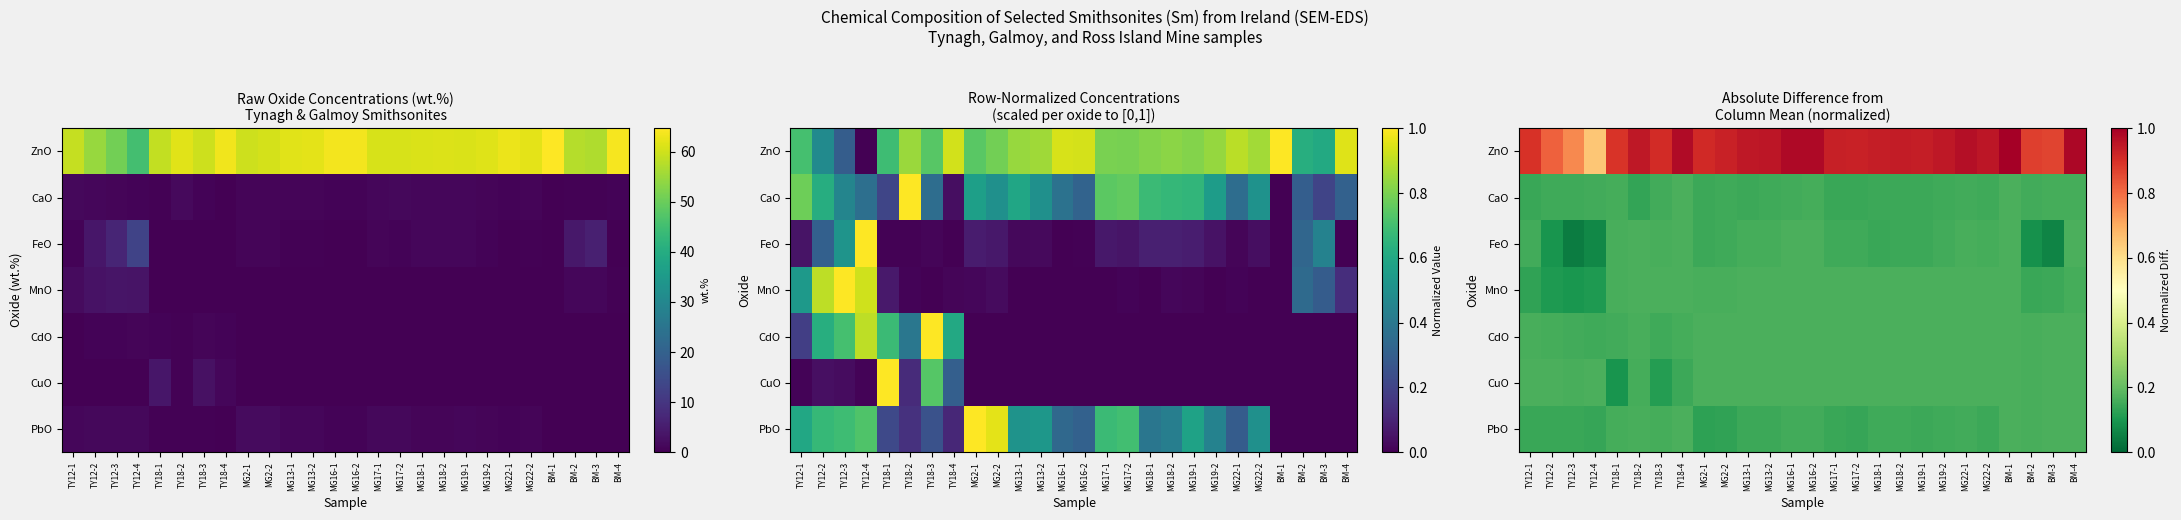

Where is MnO nearest to the value 0?

TY12-3